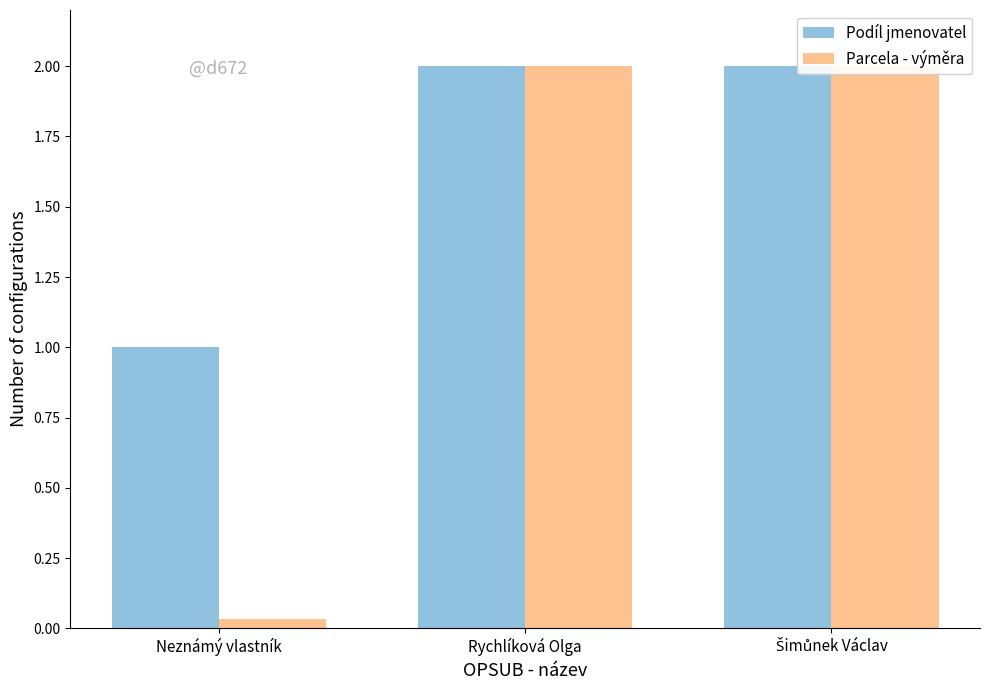

List the labels in order of Podíl jmenovatel value, largest first.

Rychlíková Olga, Šimůnek Václav, Neznámý vlastník